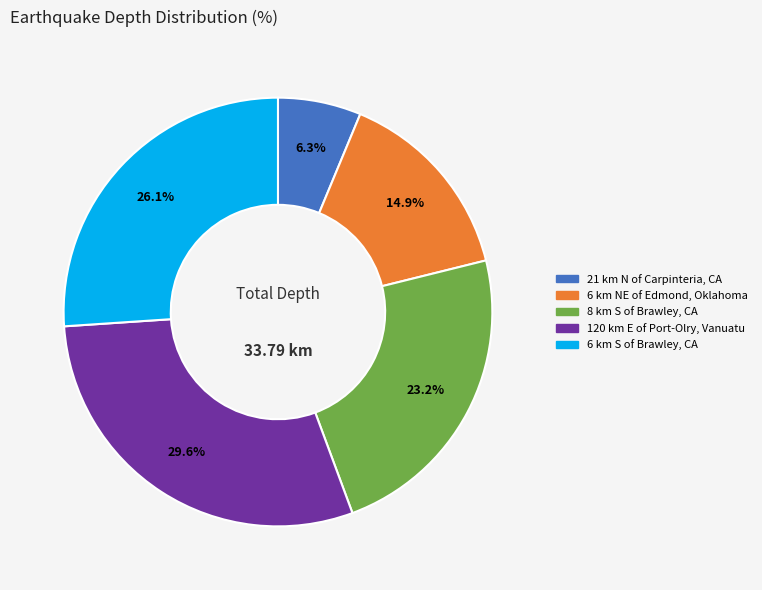

How many slices are in this pie chart?

5